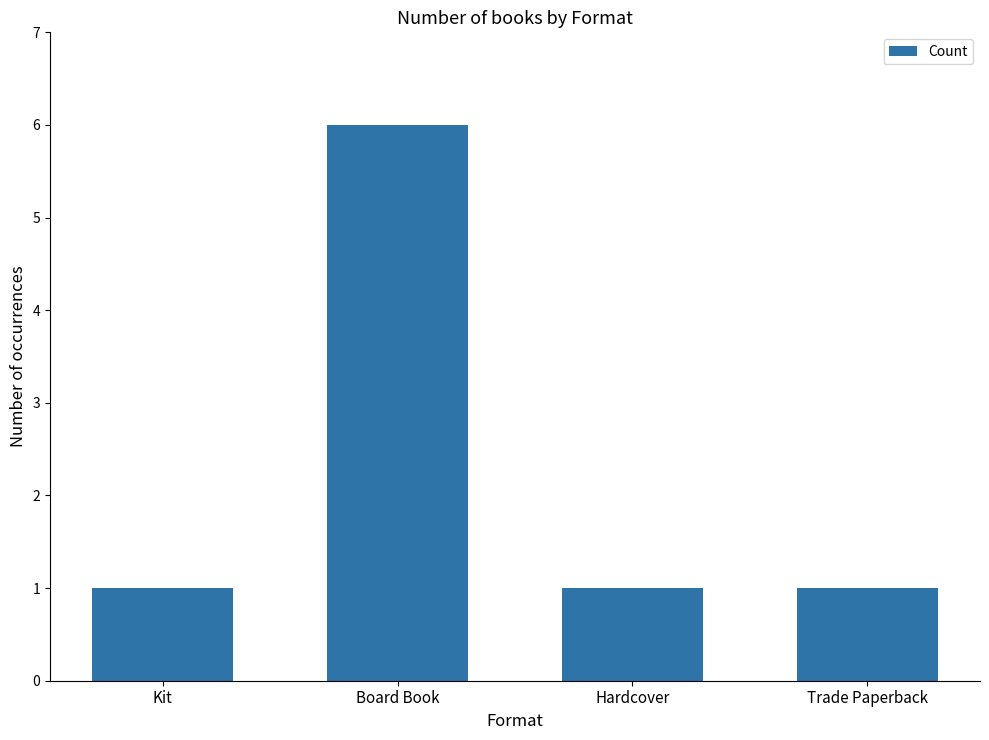

Reading left to right, what are all the values shown in this chart?

1	6	1	1